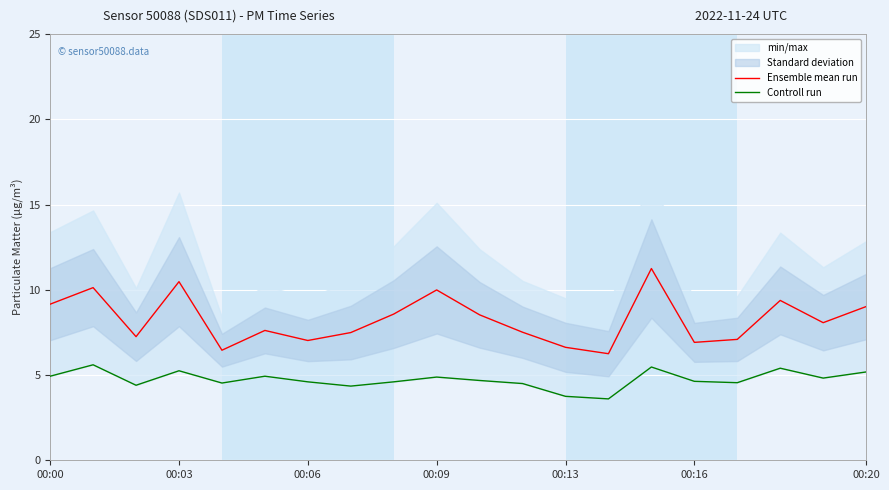

What is the highest value of the Ensemble mean run series?

11.2